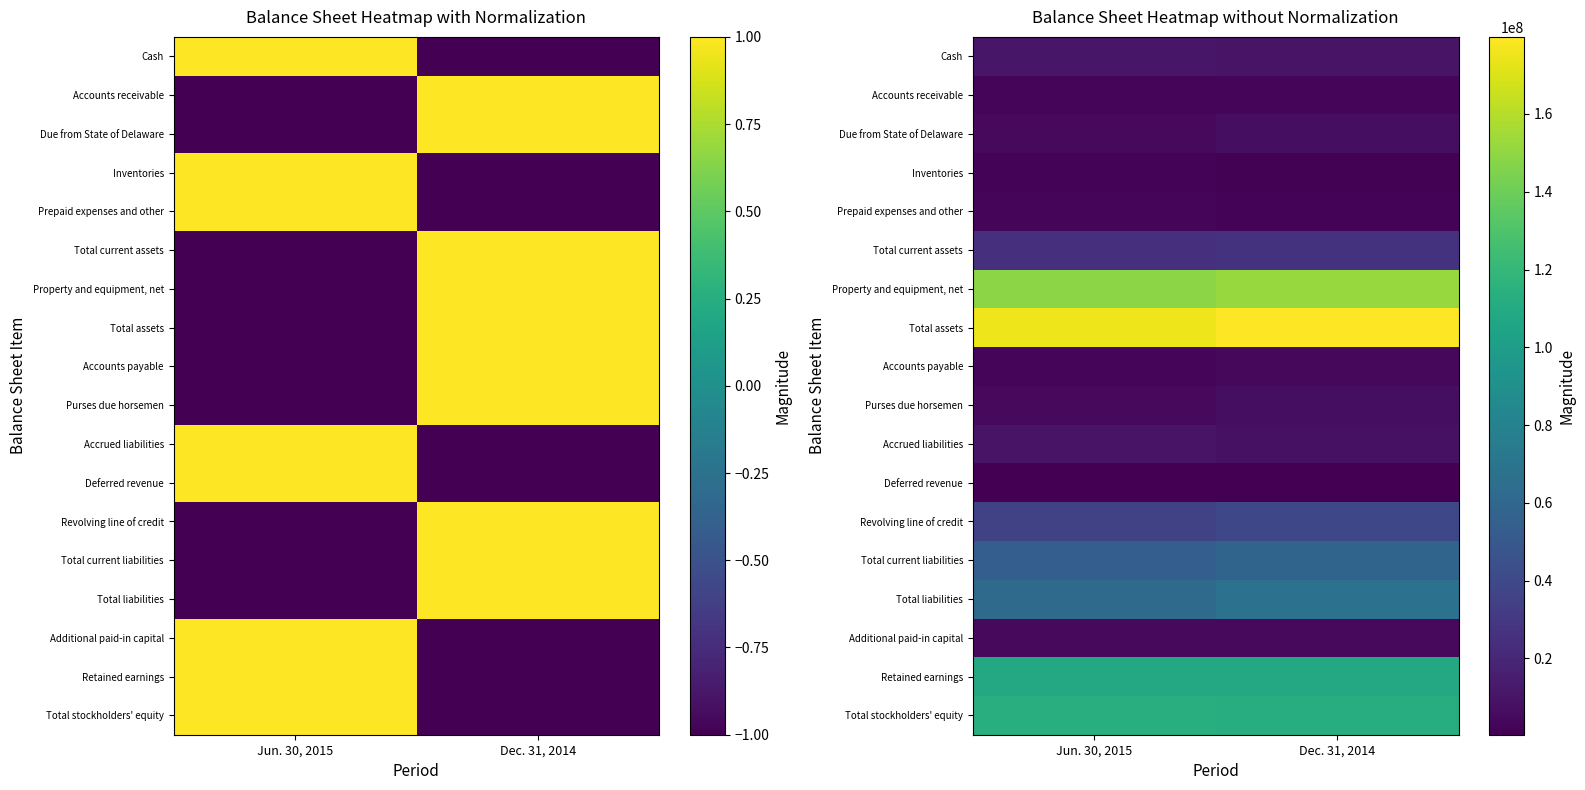

Rank the categories by Total liabilities value from lowest to highest.

Jun. 30, 2015, Dec. 31, 2014